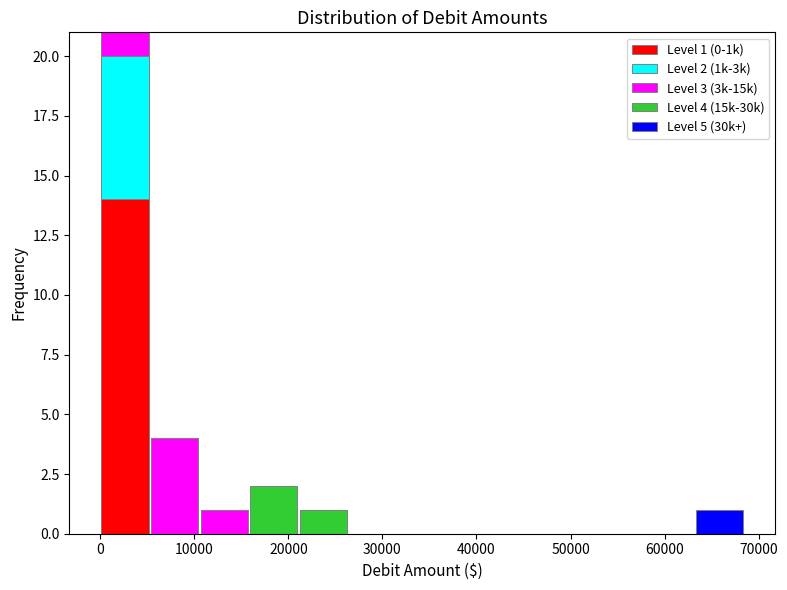

Which range on the x-axis has the tallest stacked bar (by total height)?

0 to 5000